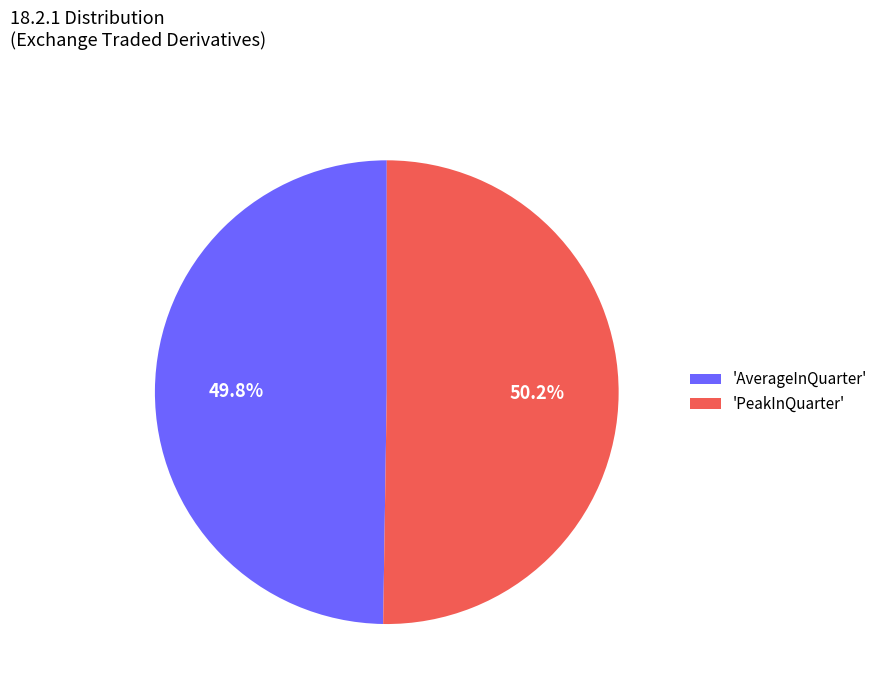

Combined, what portion of the pie is 'PeakInQuarter' and 'AverageInQuarter'?

100.0%